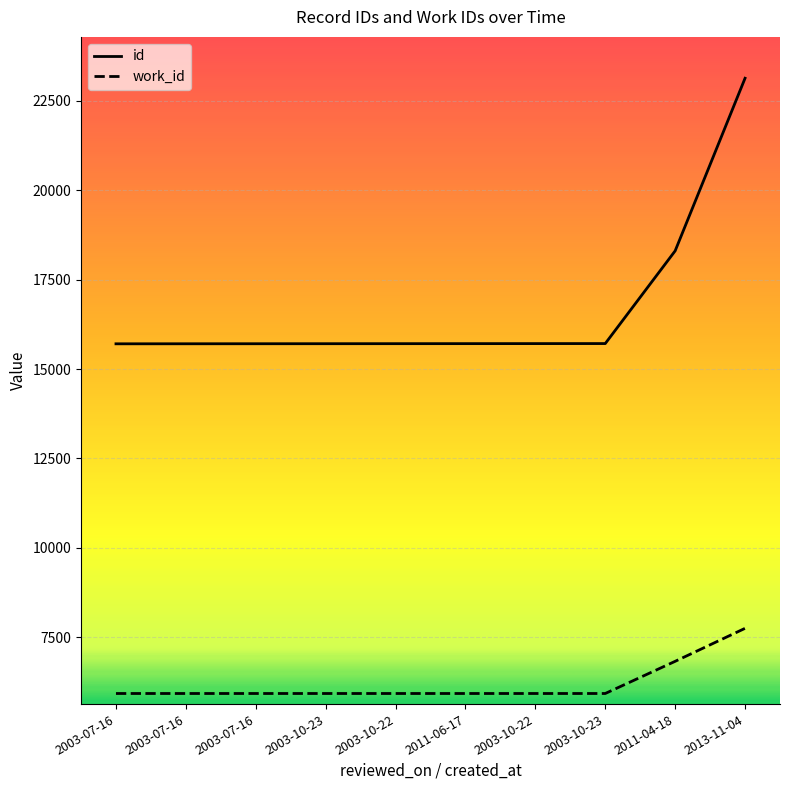

What is the total value across all series at 2011-06-17?

21637